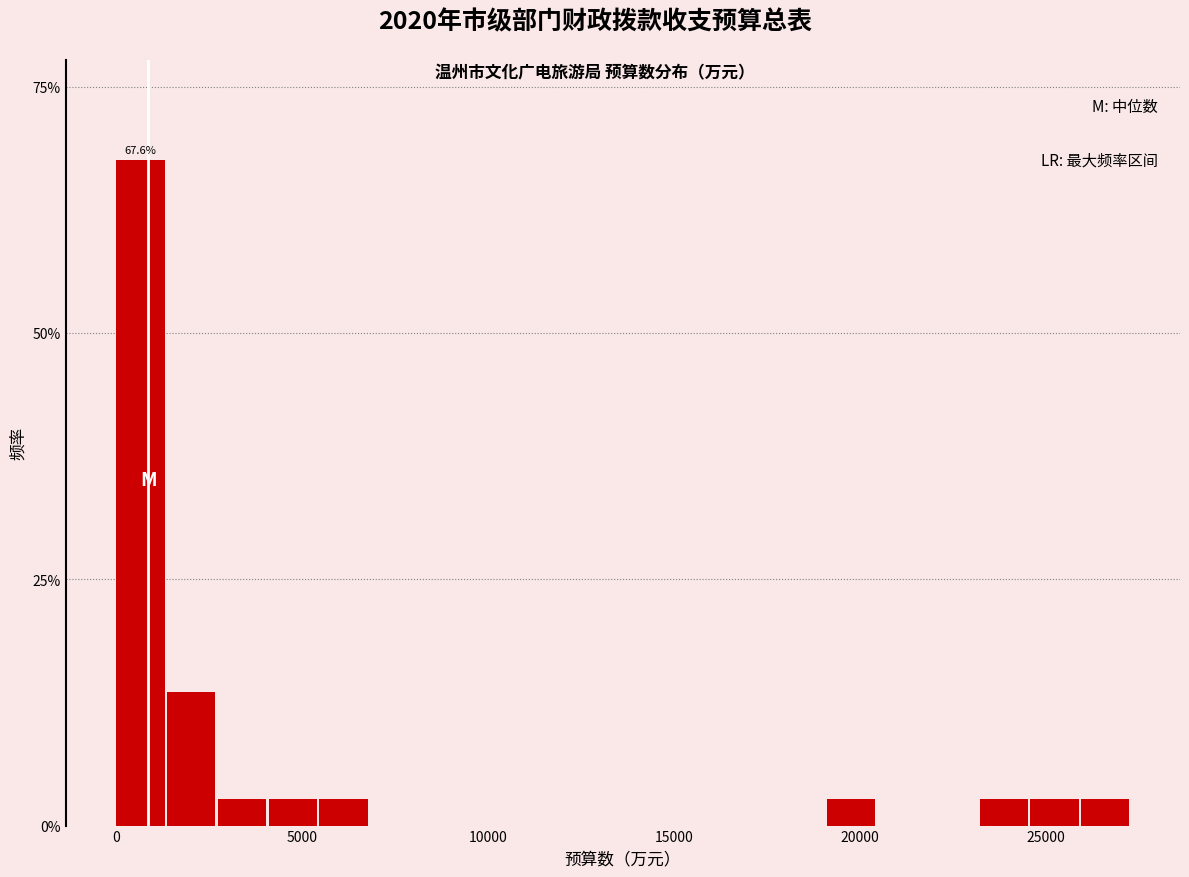

Read against the x-axis, roughly where is the centre of the tallest bar?

500